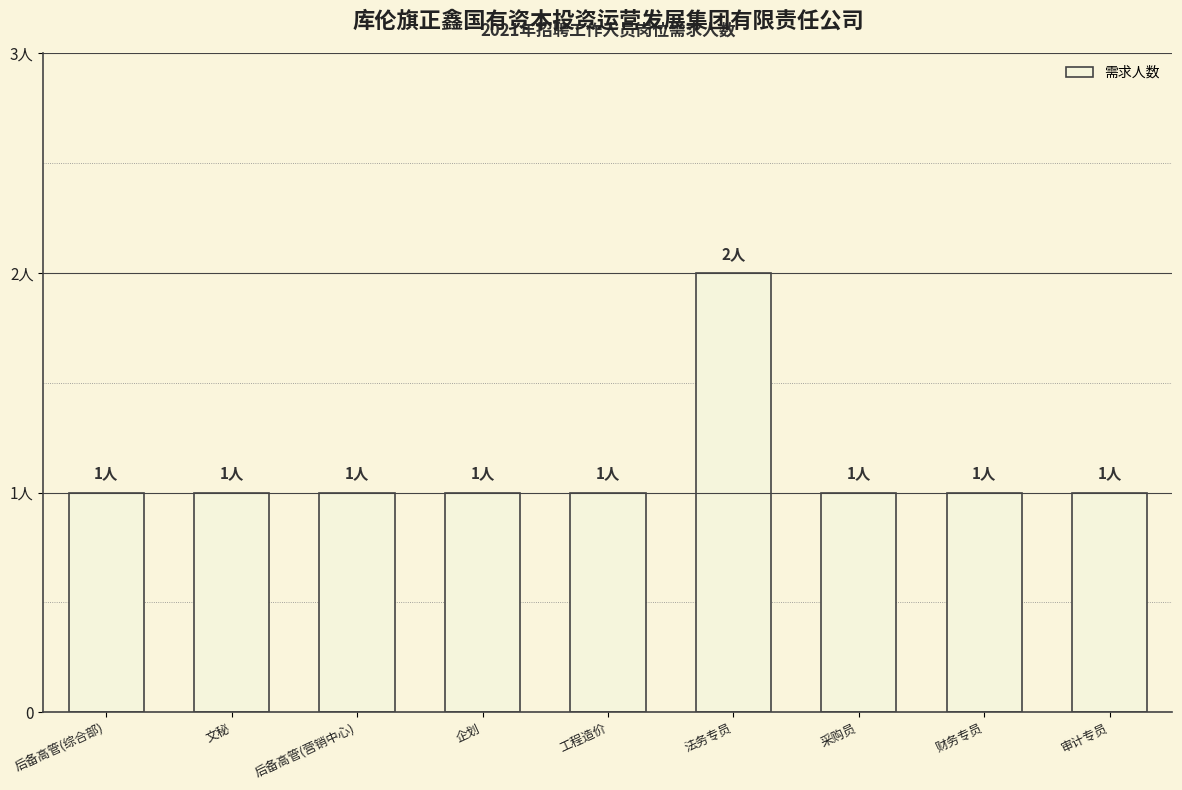

Does the chart contain any negative values?

No